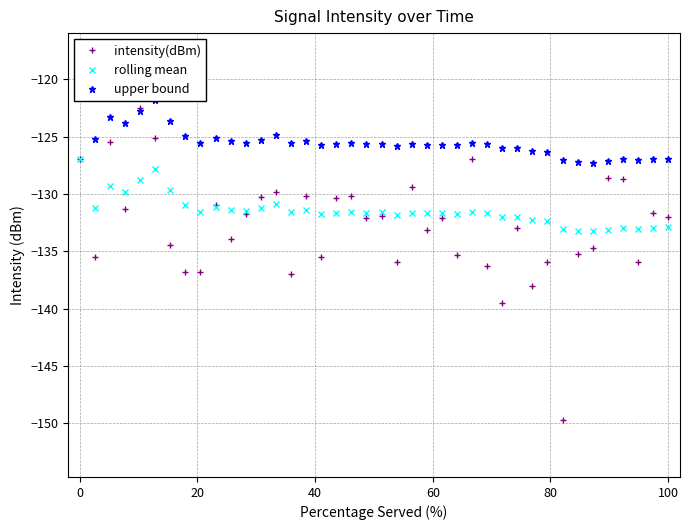

True or false: intensity(dBm) has more than 2 points higher than both neighbors.

True